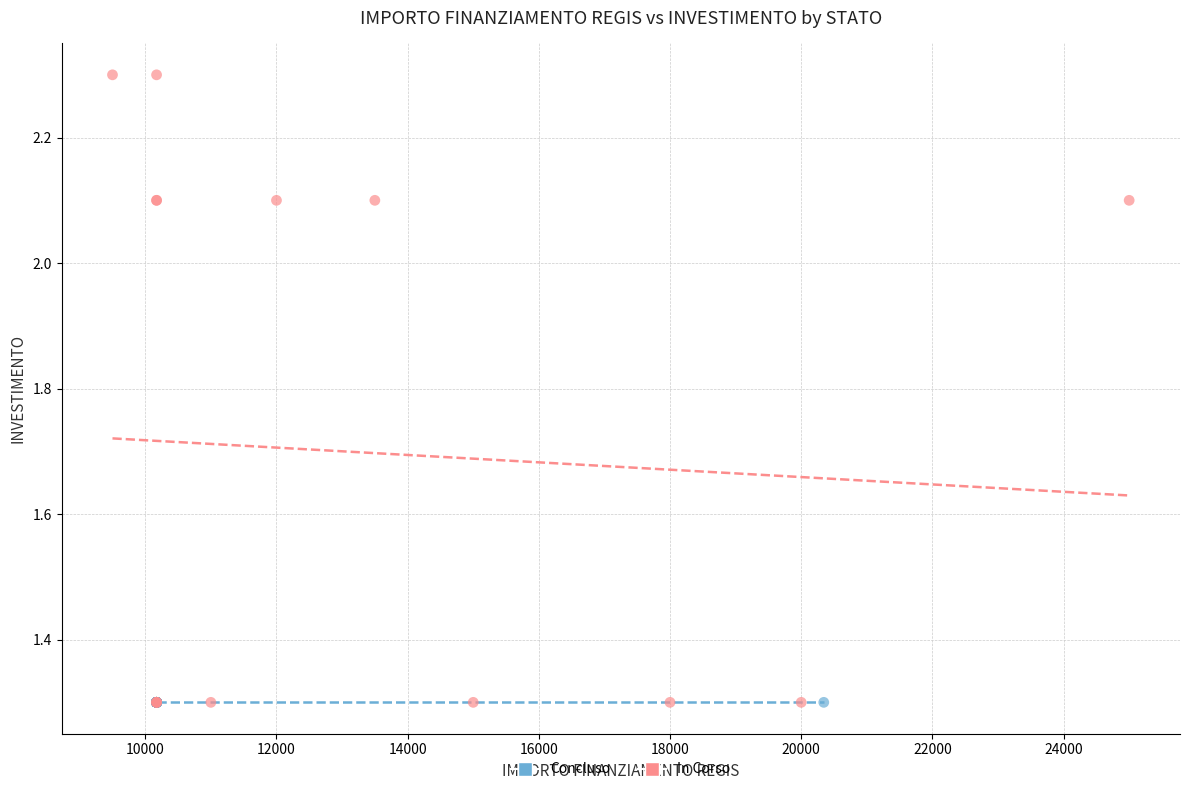

Which series contains the highest Y value?

In Corso